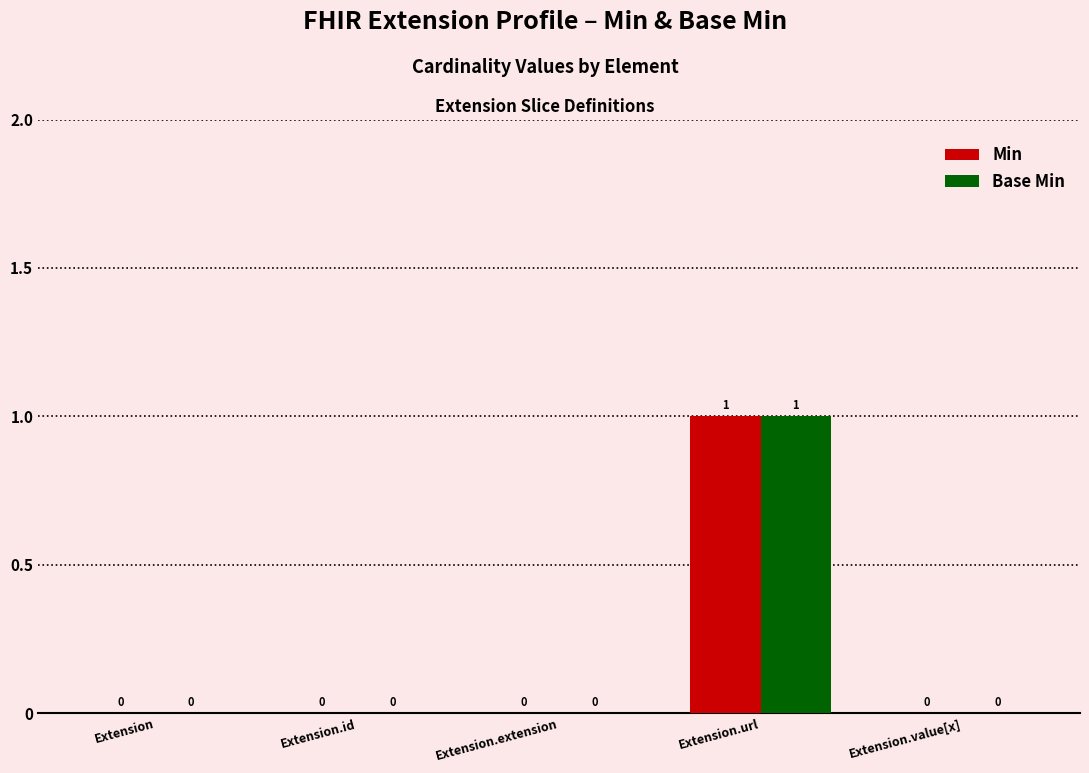

Reading left to right, transcribe all the data shown in this chart.

Min: Extension=0	Extension.id=0	Extension.extension=0	Extension.url=1	Extension.value[x]=0
Base Min: Extension=0	Extension.id=0	Extension.extension=0	Extension.url=1	Extension.value[x]=0